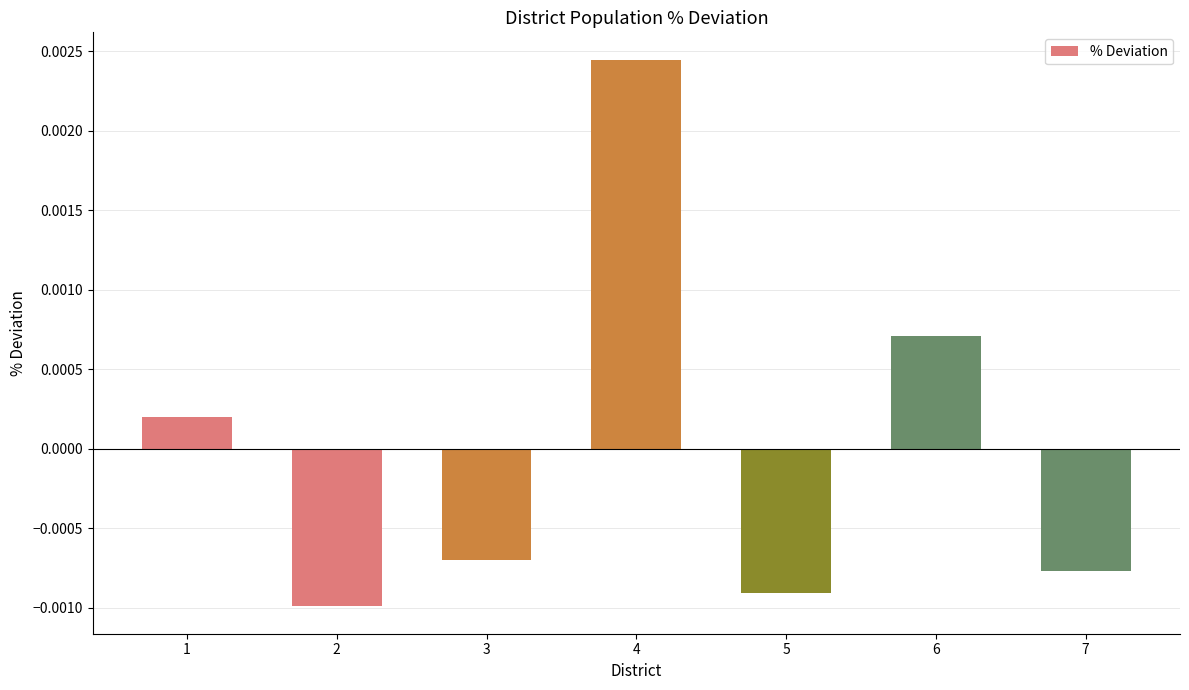

List the labels in order of value, smallest first.

2, 5, 7, 3, 1, 6, 4